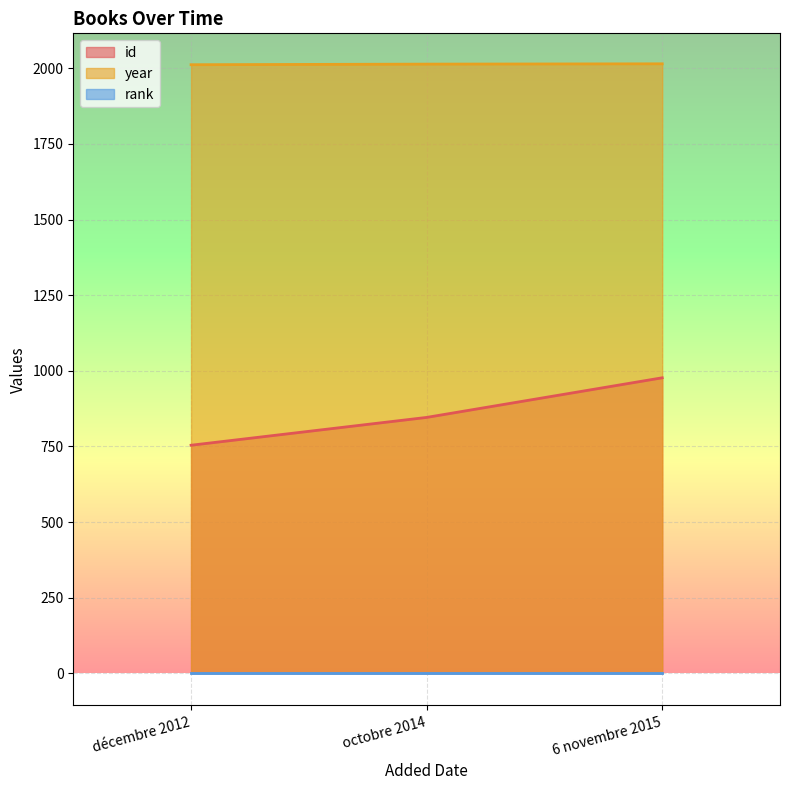

What is the highest value of the id series?

977